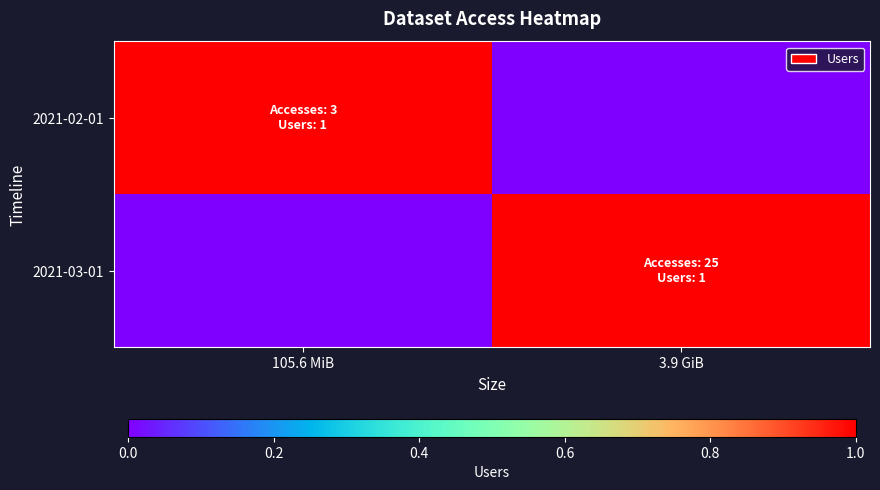

At which category does the chart reach its peak across all series?

105.6 MiB